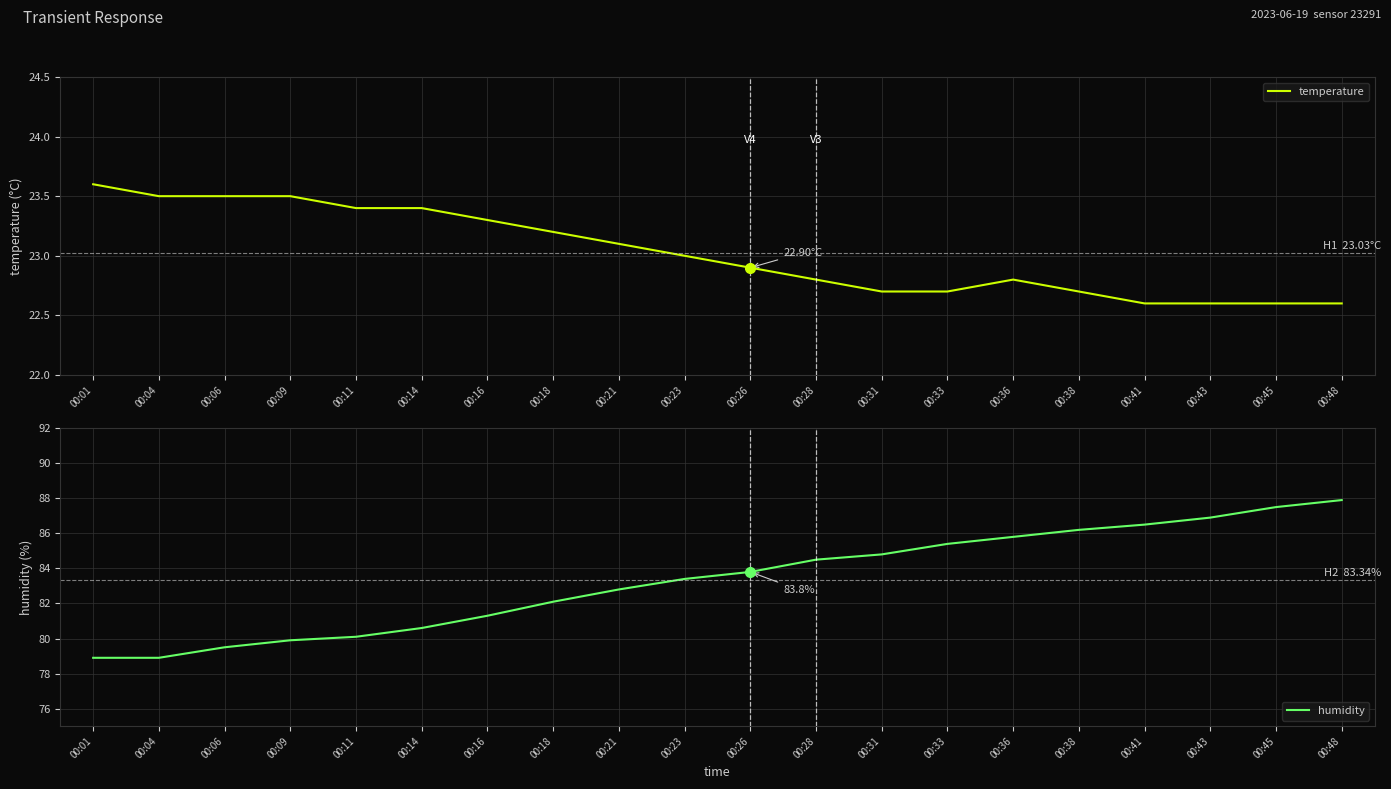

At which label is temperature closest to 23?

00:23